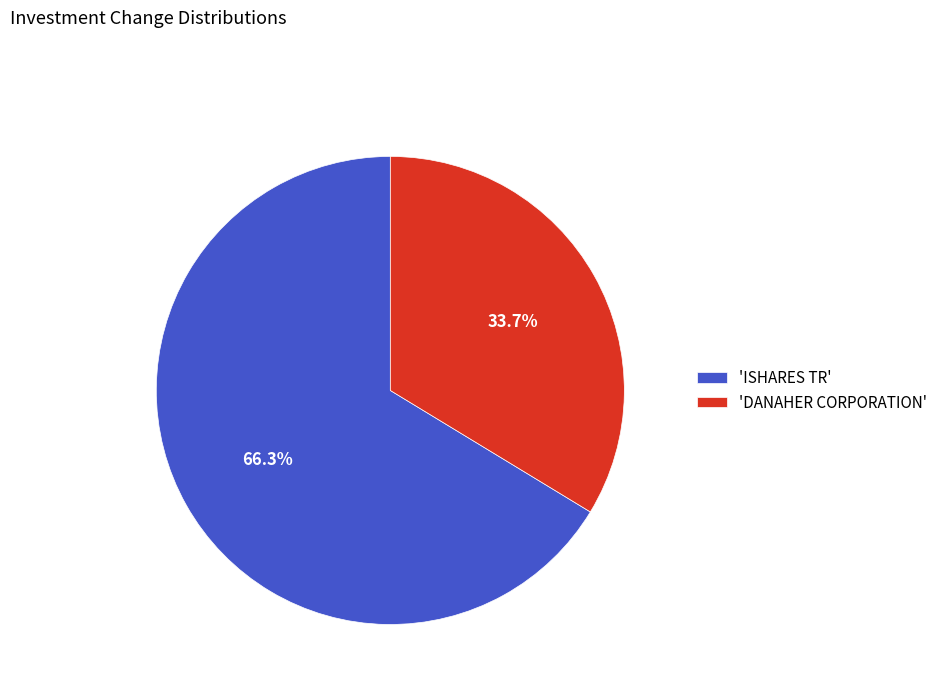

Between 'ISHARES TR' and 'DANAHER CORPORATION', which is larger?

'ISHARES TR'